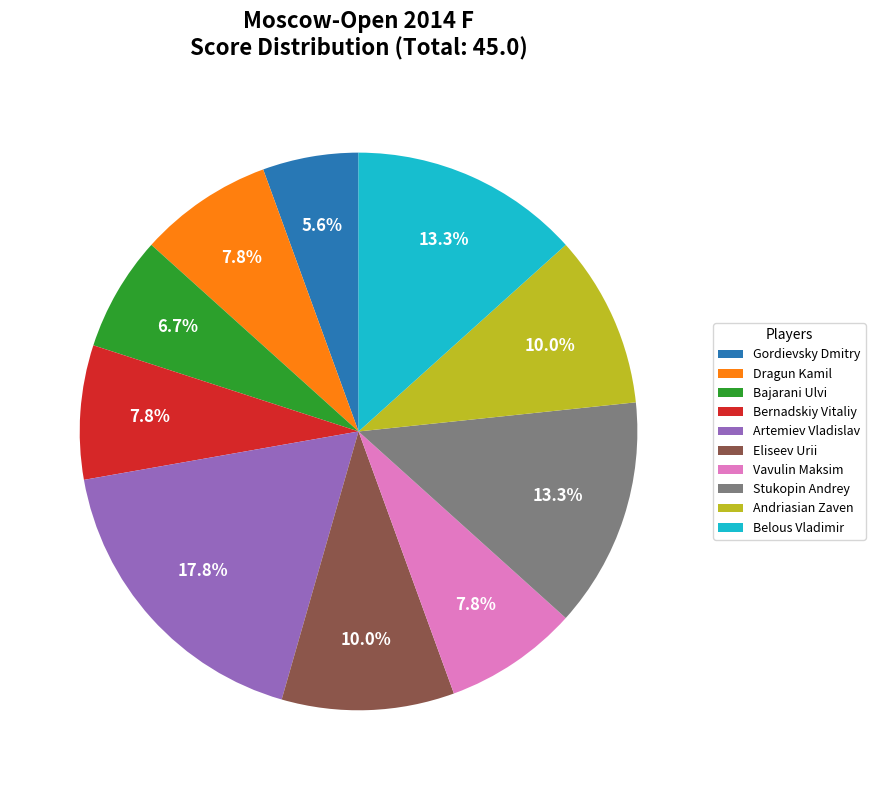

Combined, do Dragun Kamil and Artemiev Vladislav account for over 50%?

No